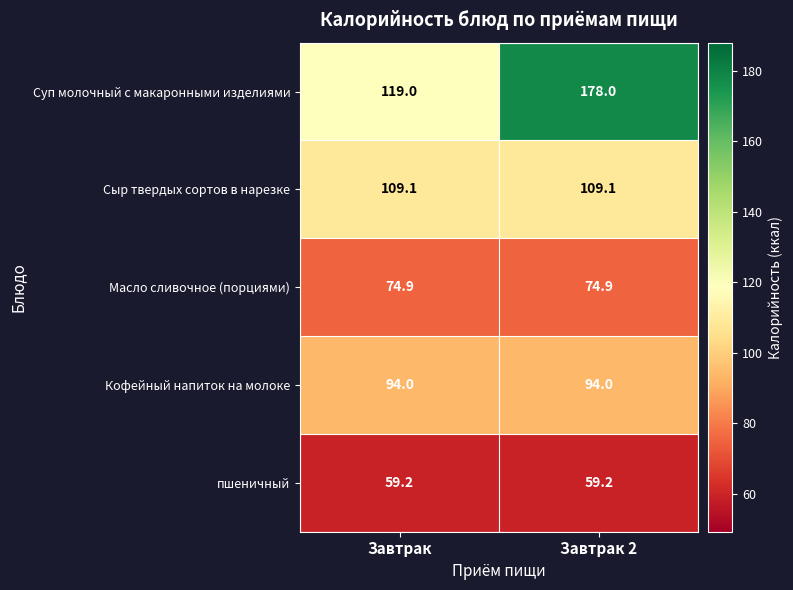

What is the minimum value shown in the chart?

59.2